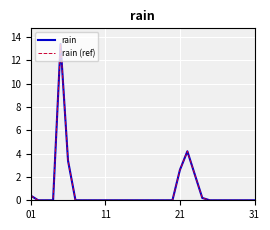

Is this an area chart (filled region under the line)?

No